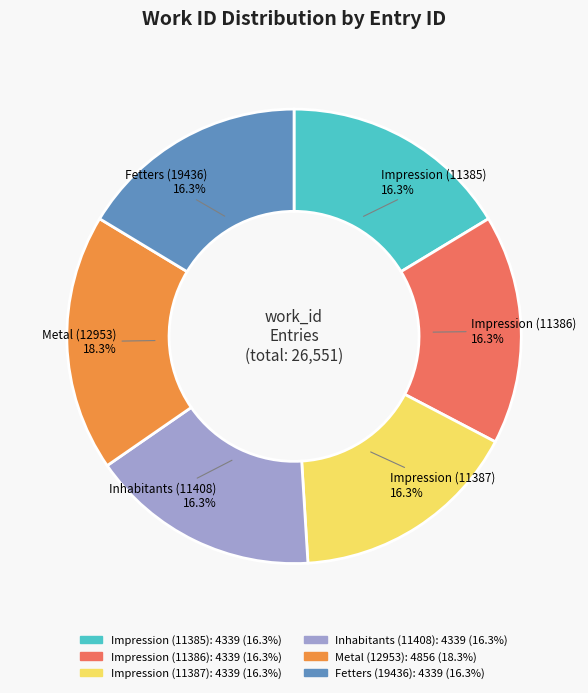

Is there any slice that represents more than half of the pie?

No